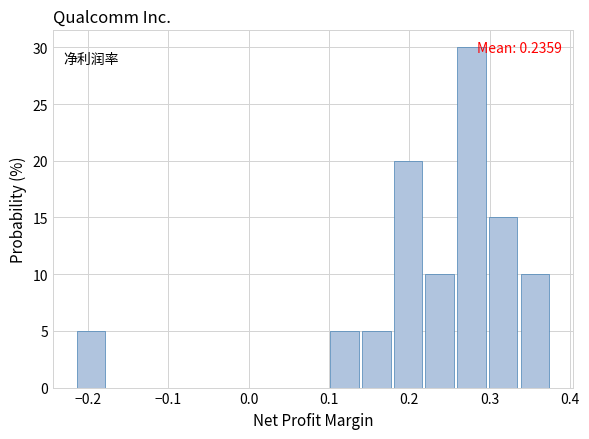

Around what value on the x-axis is the tallest bar? Give the approximate position of its centre, as read against the axis.

0.28